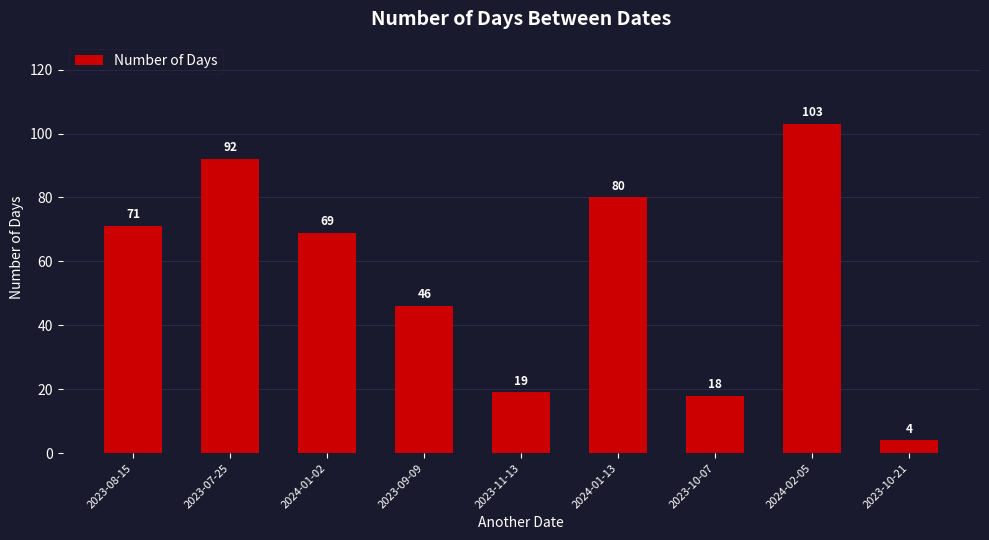

Rank the categories by value from lowest to highest.

2023-10-21, 2023-10-07, 2023-11-13, 2023-09-09, 2024-01-02, 2023-08-15, 2024-01-13, 2023-07-25, 2024-02-05